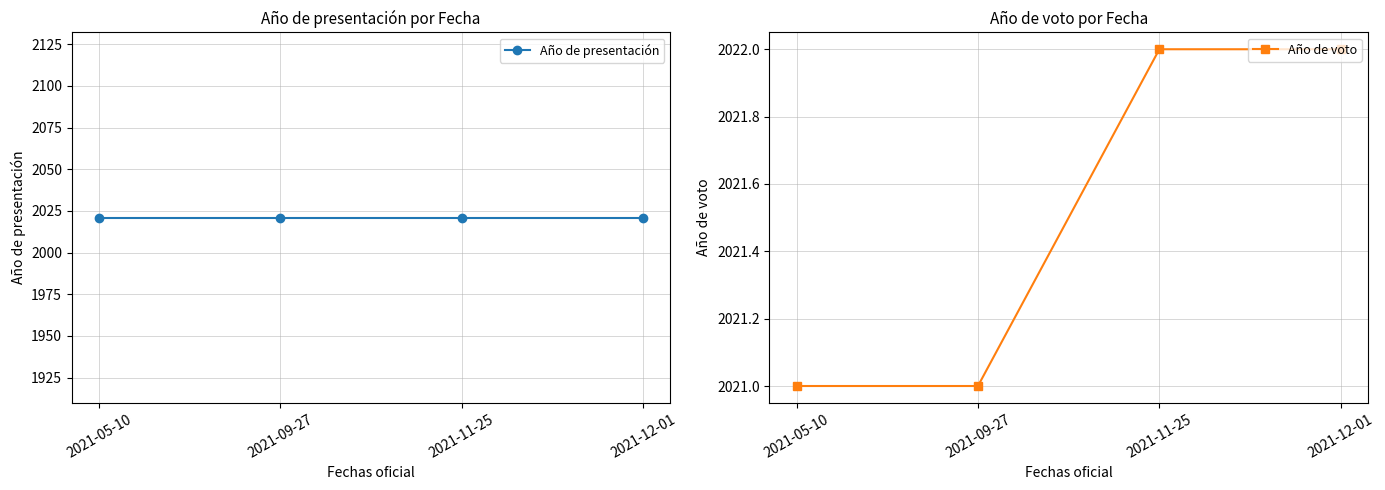

What is the total value across all series at 2021-11-25?

4043